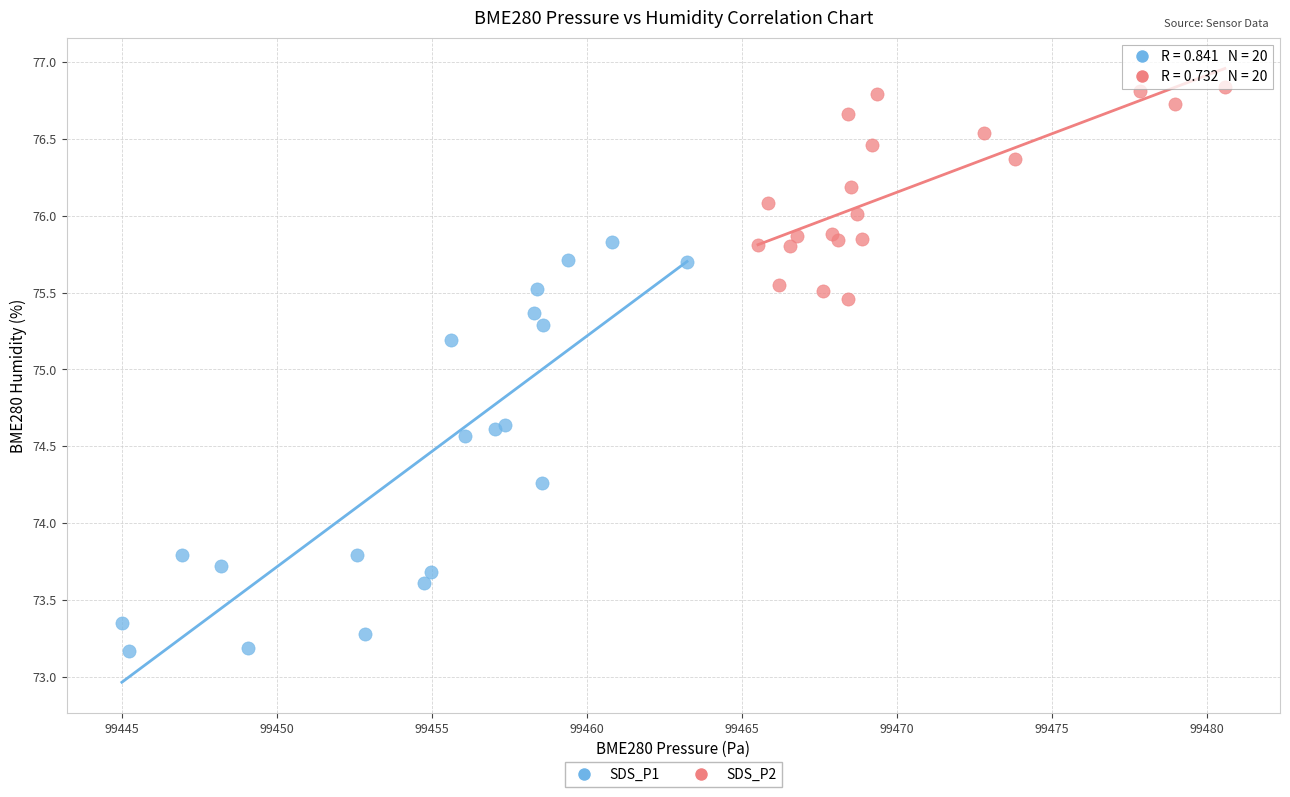

Which series reaches the minimum Y coordinate?

SDS_P1